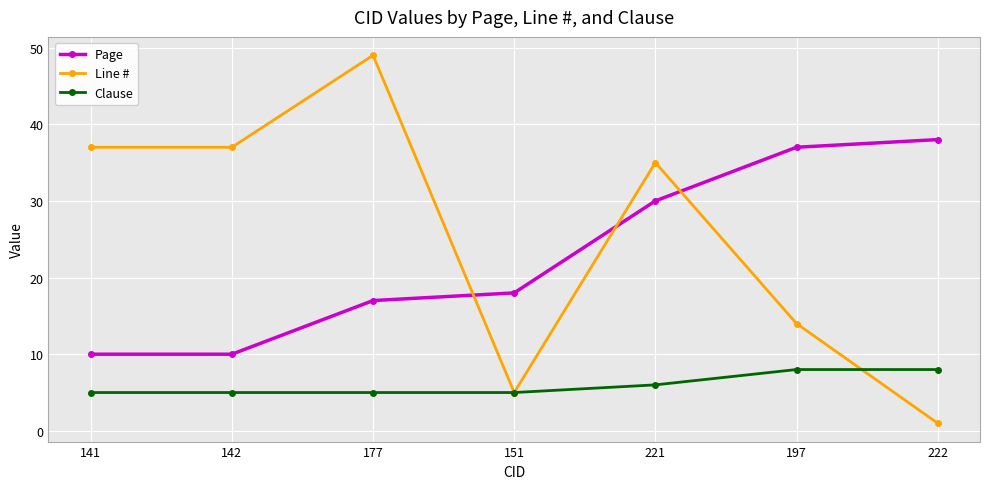

Which series has the largest total across all categories?

Line #